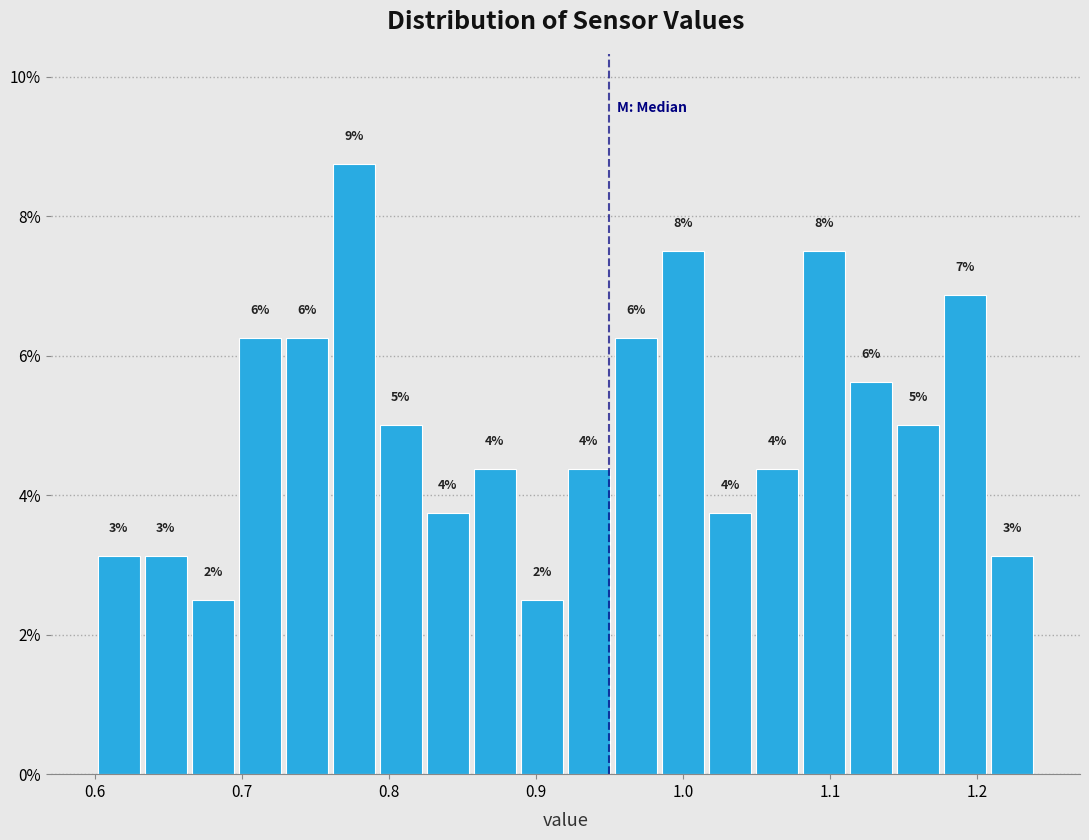

Around what value on the x-axis is the tallest bar? Give the approximate position of its centre, as read against the axis.

0.78